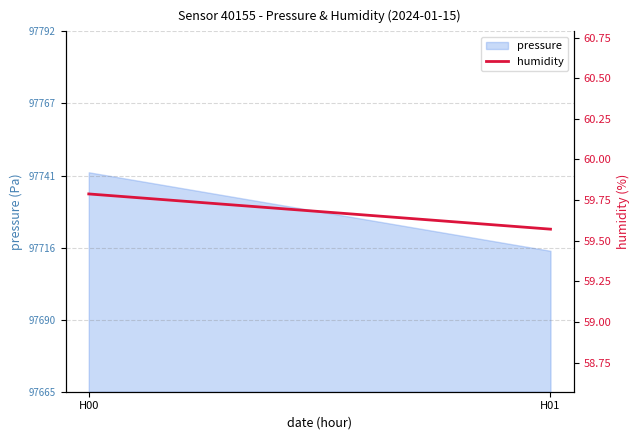

Reading right to left, transcribe all the data shown in this chart.

H01=59.6	H00=59.8